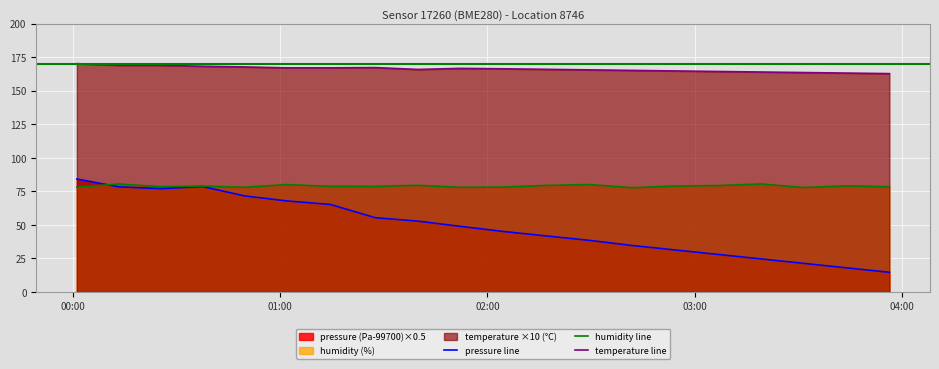

What is the maximum value shown in the chart?

170.1